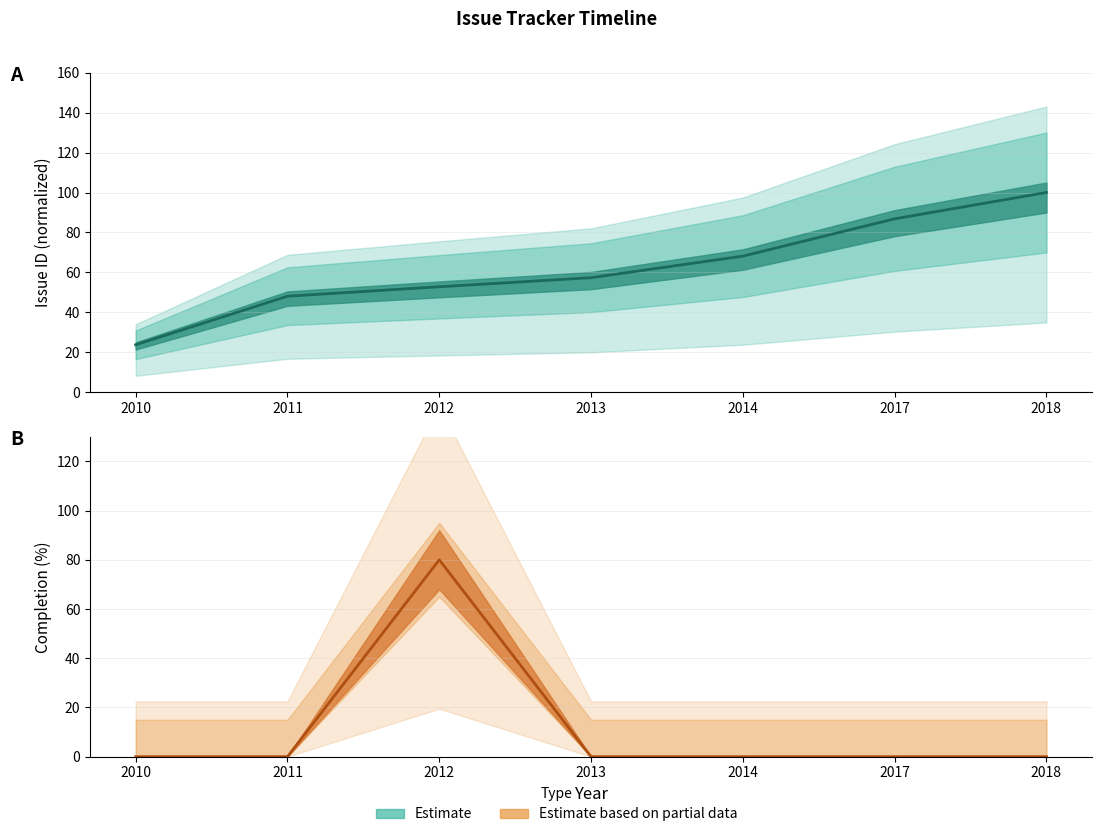

How many values in Completion are above zero?

1